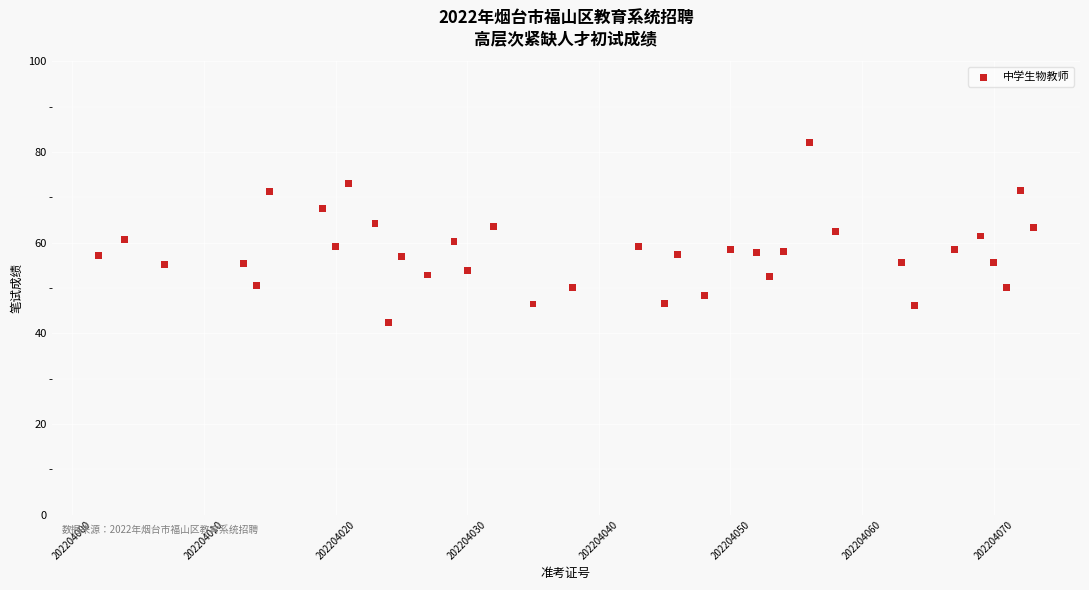

What is the range of X values (max minus min)?

71.0